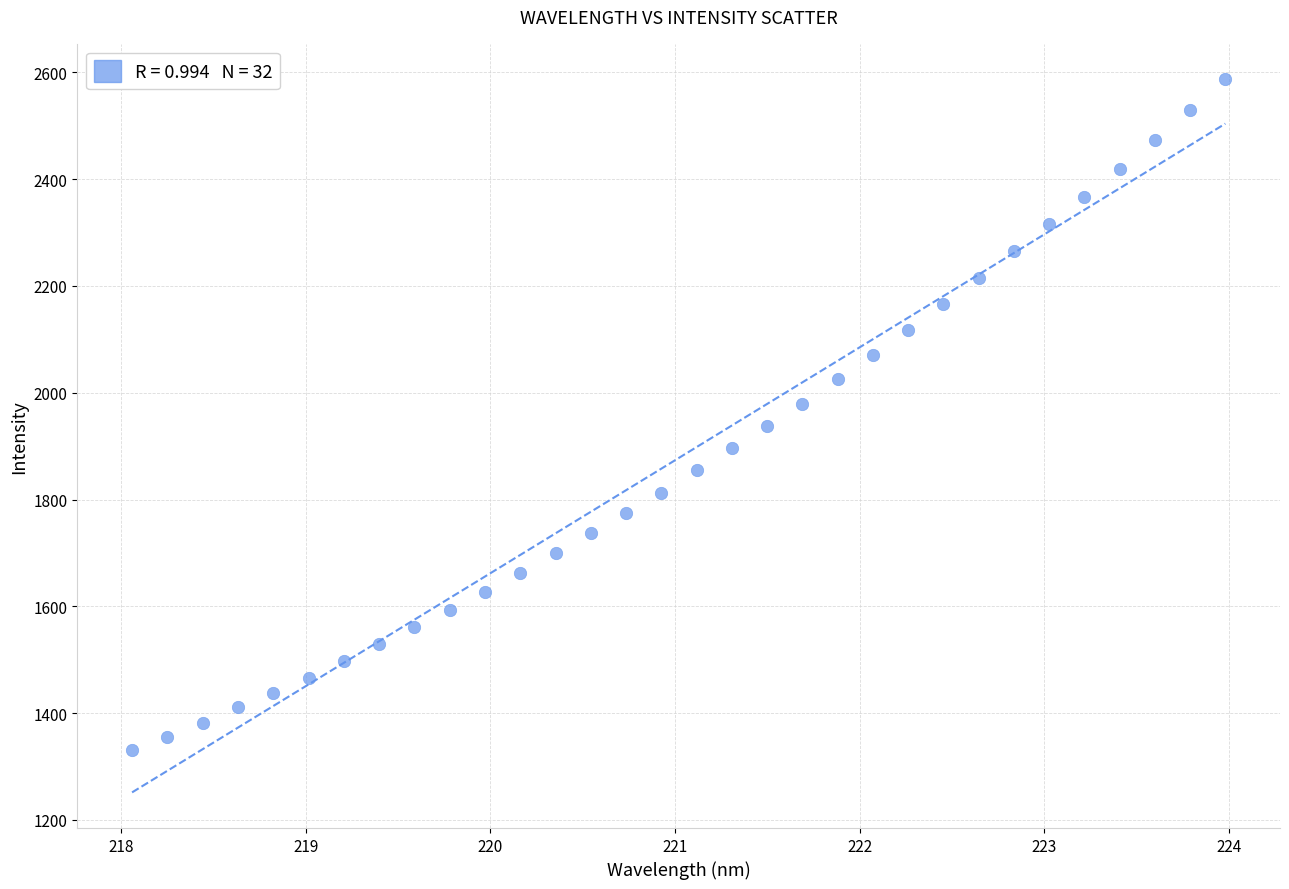

What is the range of X values (max minus min)?

5.9